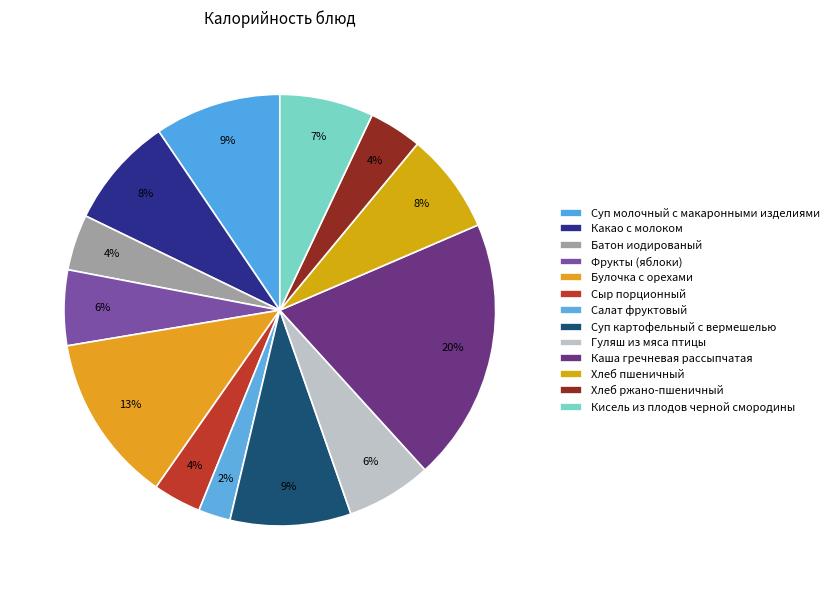

What is the ratio of the value at Суп картофельный с вермешелью to the value at Булочка с орехами?

0.7